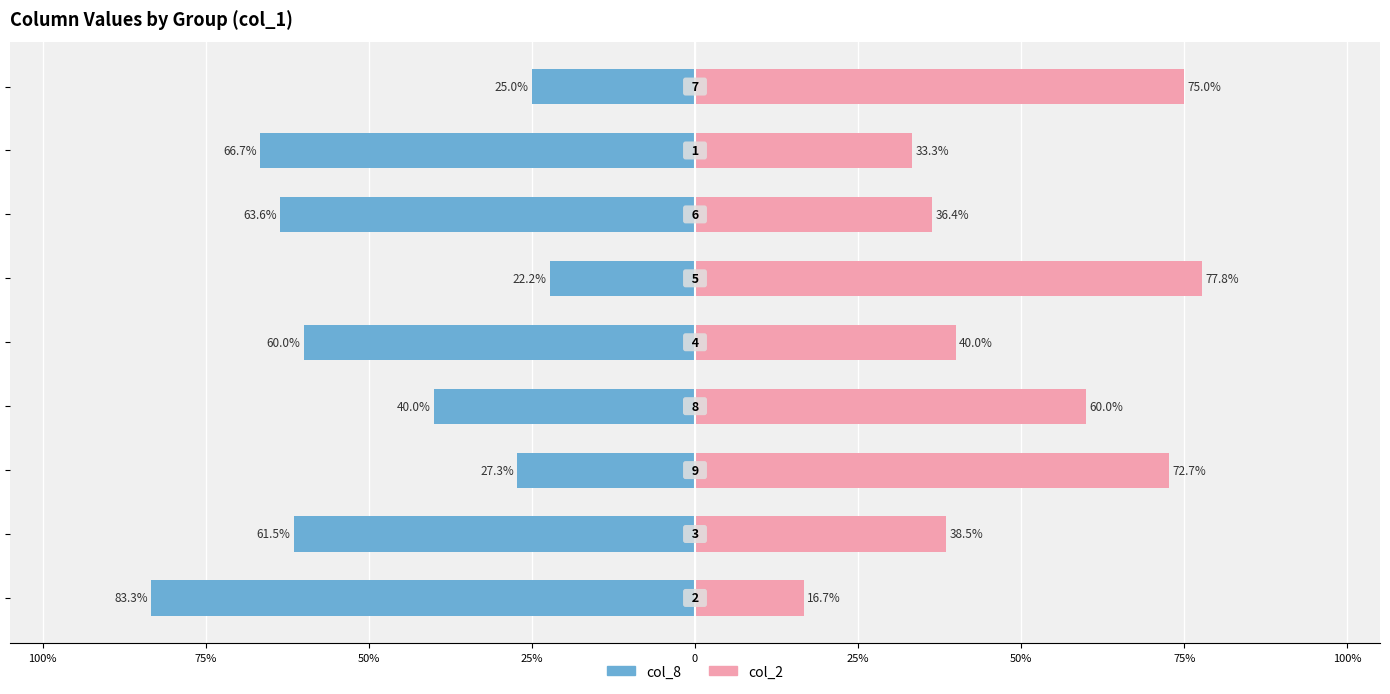

What is the approximate value of col_8 (left) at 25%?

-40.0